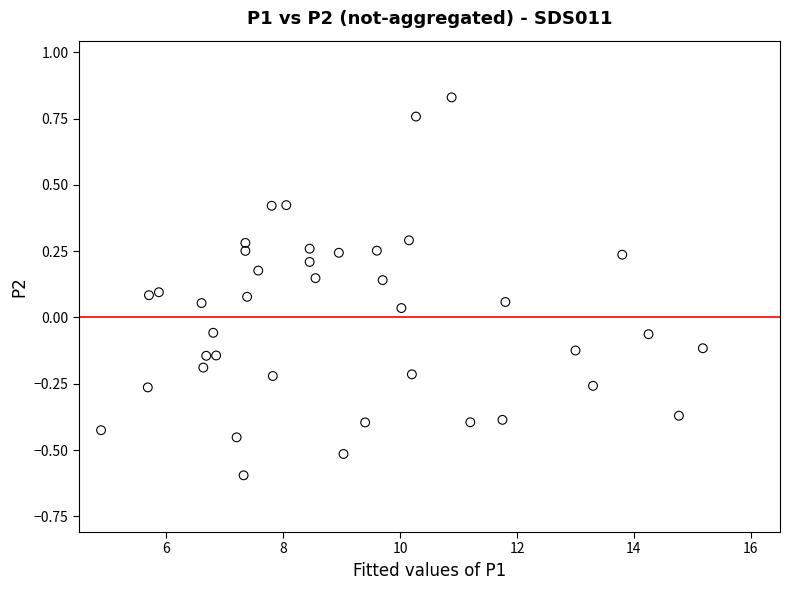

What is the range of Y values (max minus min)?

1.4